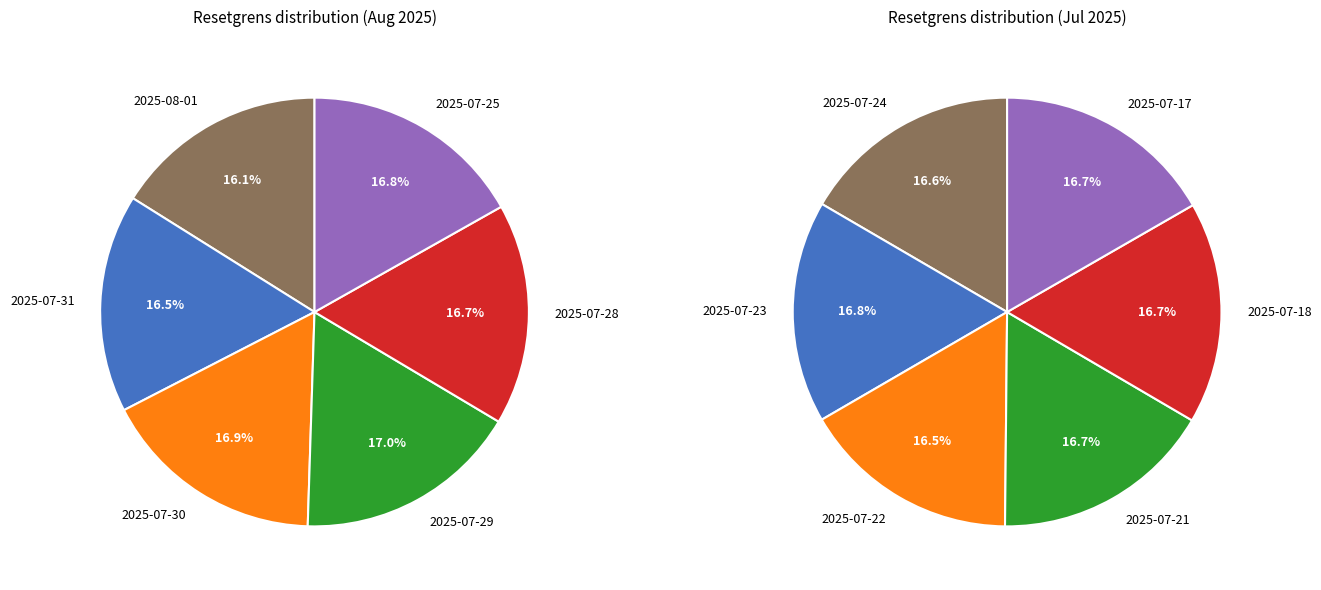

Which has a higher value, 2025-07-22 or 2025-07-30?

2025-07-30